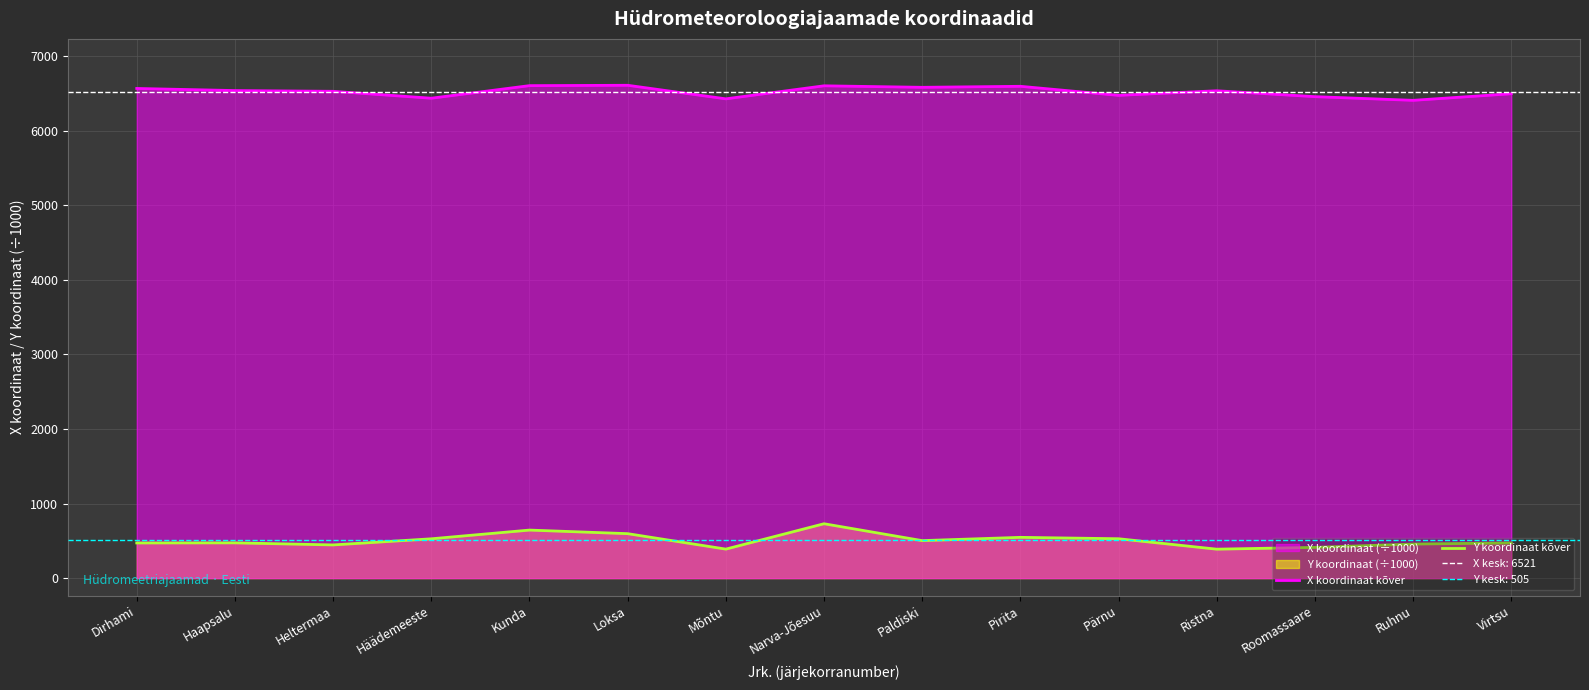

How many interior local valleys does the X koordinaat kõver series have?

5